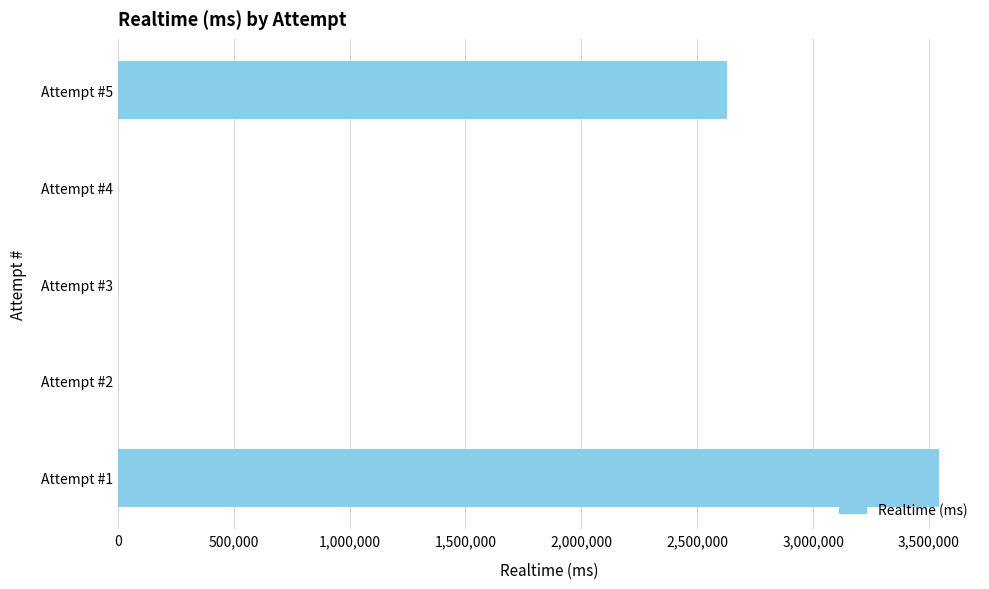

Between Attempt #1 and Attempt #3, which is larger?

Attempt #1